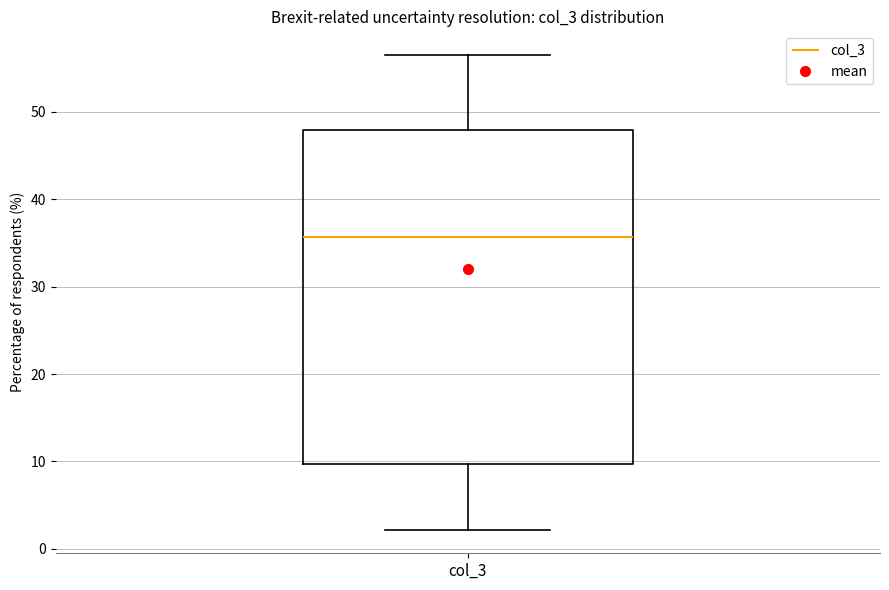

Where does the lower whisker of the box for col_3 end on the y-axis? The values are not printed on the chart, so give them approximately, as read against the axis.

2